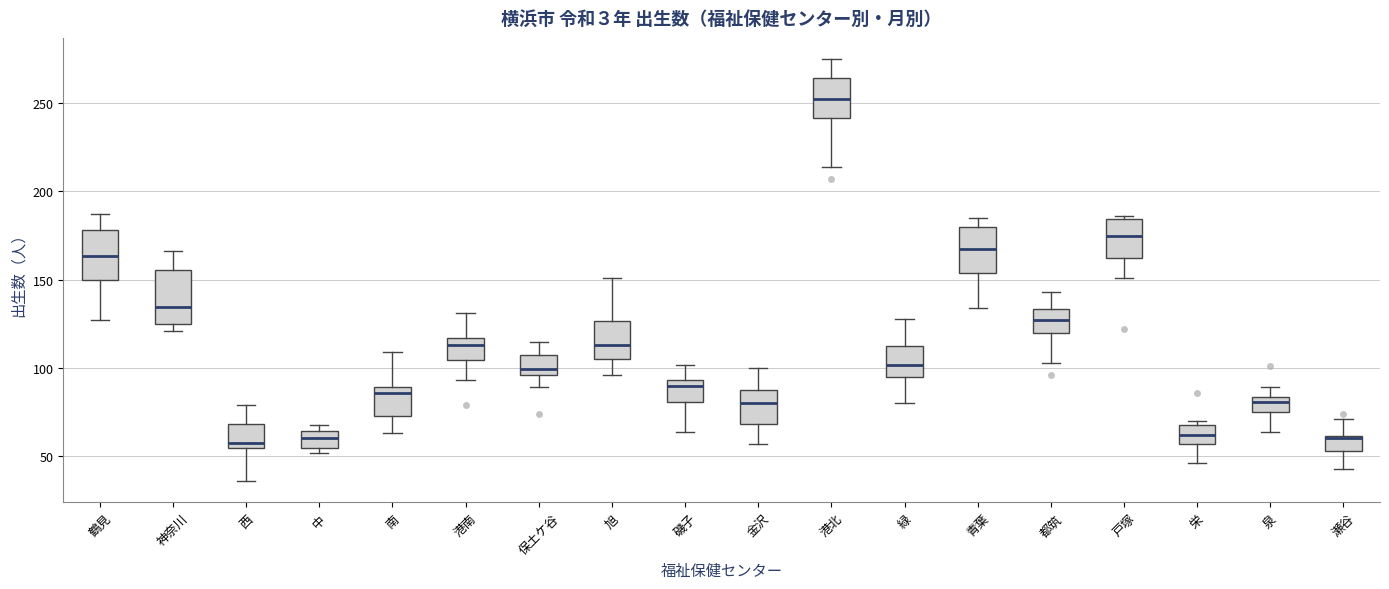

Reading left to right, transcribe this box plot: for each box, give where its median line is, the range the box spans, and where its two whiskers end, as read against the y-axis. The values are not printed on the chart, so give them approximately, as read against the axis.

鶴見: median 165, box 150 to 180, whiskers 125 to 185
神奈川: median 135, box 125 to 155, whiskers 120 to 165
西: median 60, box 55 to 70, whiskers 35 to 80
中: median 60, box 55 to 65, whiskers 50 to 70
南: median 85, box 75 to 90, whiskers 65 to 110
港南: median 115 (just below the box's upper edge), box 105 to 115, whiskers 95 to 130
保土ケ谷: median 100, box 95 to 110, whiskers 90 to 115
旭: median 115, box 105 to 125, whiskers 95 to 150
磯子: median 90, box 80 to 95, whiskers 65 to 100
金沢: median 80, box 70 to 90, whiskers 55 to 100
港北: median 255, box 240 to 265, whiskers 215 to 275
緑: median 100, box 95 to 115, whiskers 80 to 130
青葉: median 170, box 155 to 180, whiskers 135 to 185
都筑: median 125, box 120 to 135, whiskers 105 to 145
戸塚: median 175, box 165 to 185, whiskers 150 to 185 (just above the box's upper edge)
栄: median 60, box 55 to 70, whiskers 45 to 70 (just above the box's upper edge)
泉: median 80, box 75 to 85, whiskers 65 to 90
瀬谷: median 60 (drawn on the box's upper edge), box 55 to 60, whiskers 45 to 70